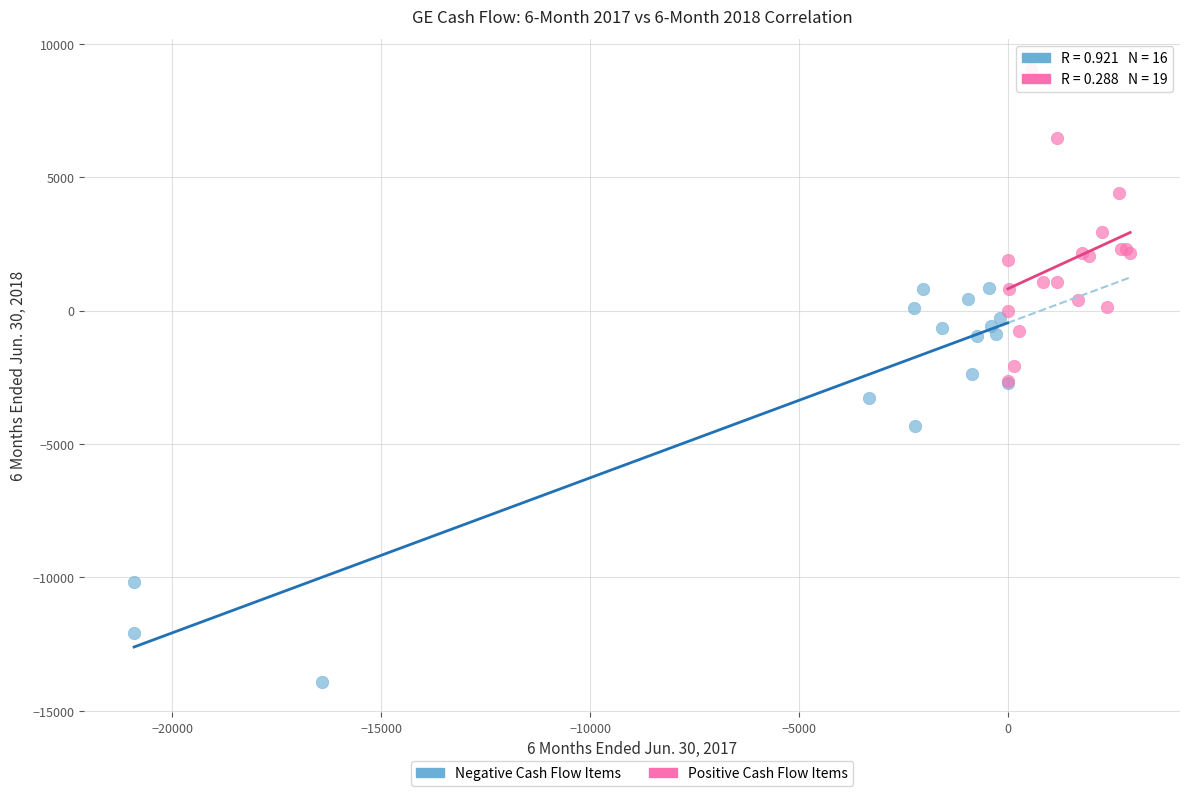

Which series contains the highest Y value?

Positive Cash Flow Items